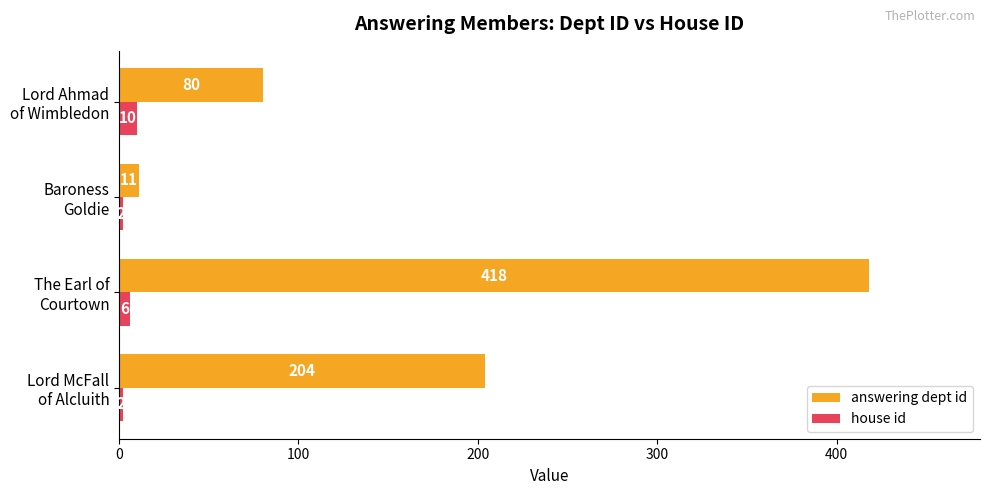

List the series in order of their peak value, highest first.

answering dept id, house id